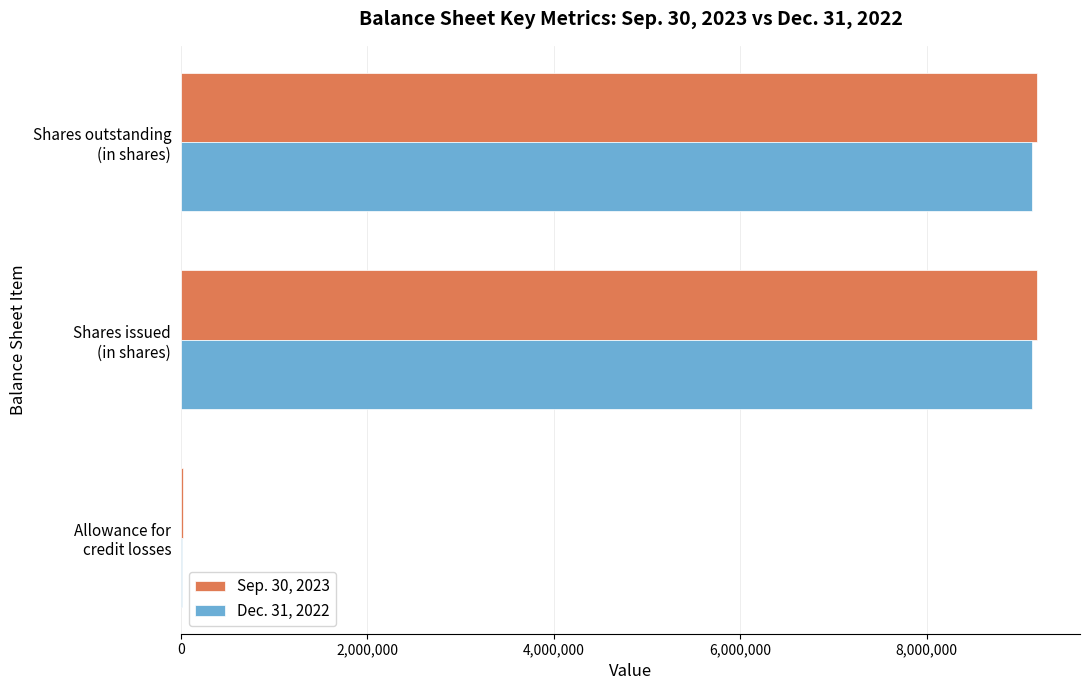

What is the maximum value shown in the chart?

9184975